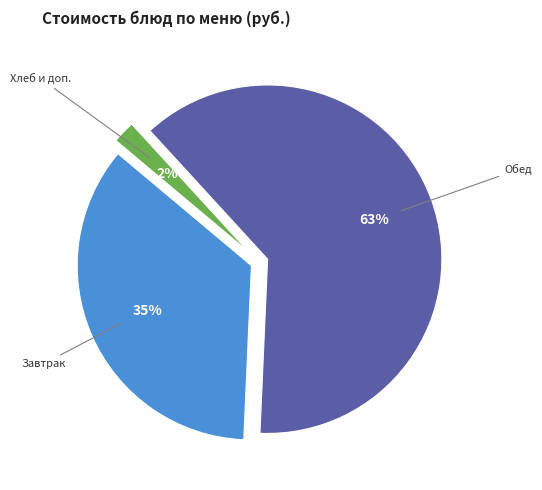

Is there any slice that represents more than half of the pie?

Yes